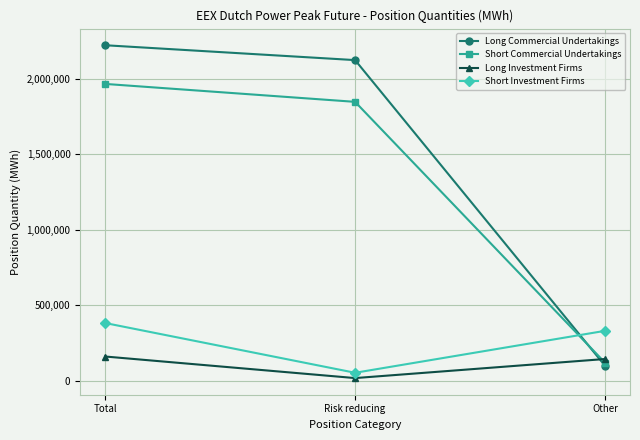

What is the highest value of the Long Commercial Undertakings series?

2220456